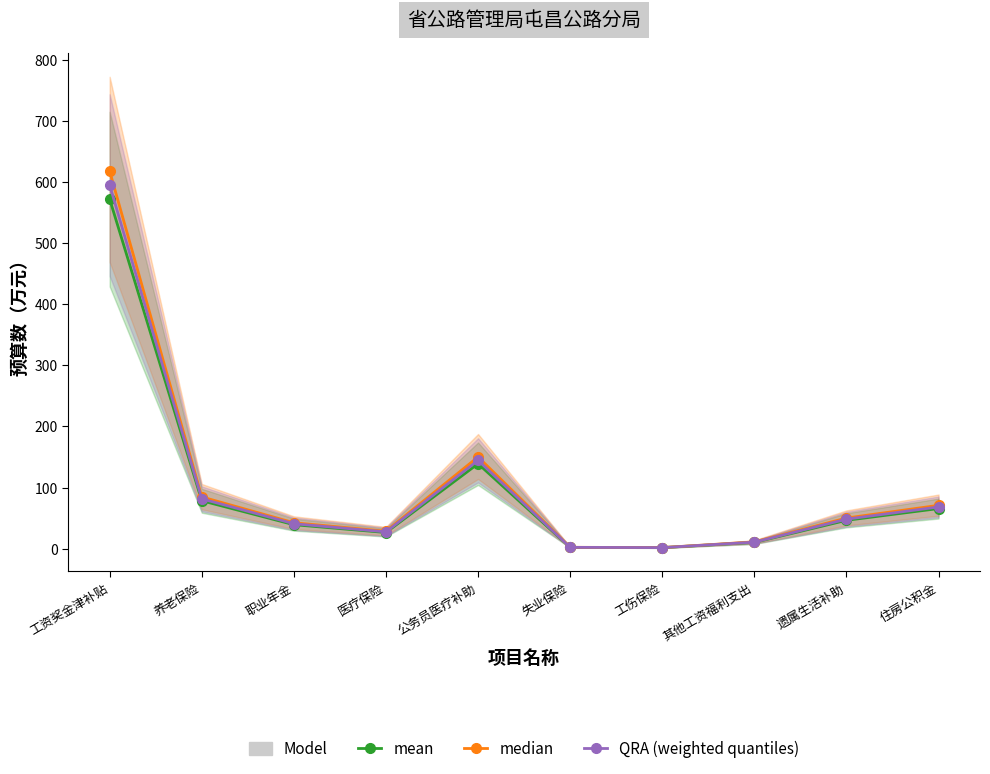

What is the highest value of the median series?

617.7